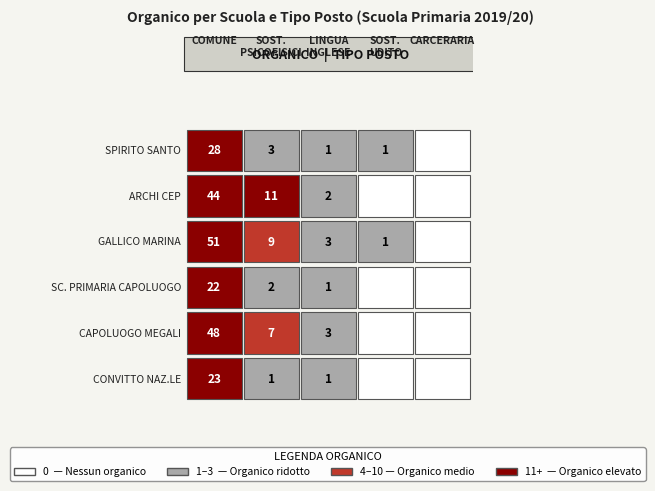

Reading left to right, extract all data points from this chart.

COMUNE: CONVITTO NAZ.LE=23	CAPOLUOGO MEGALI=48	SC. PRIMARIA CAPOLUOGO=22	GALLICO MARINA=51	ARCHI CEP=44	SPIRITO SANTO=28
SOST. MINORATI PSICOFISICI: CONVITTO NAZ.LE=1	CAPOLUOGO MEGALI=7	SC. PRIMARIA CAPOLUOGO=2	GALLICO MARINA=9	ARCHI CEP=11	SPIRITO SANTO=3
LINGUA INGLESE: CONVITTO NAZ.LE=1	CAPOLUOGO MEGALI=3	SC. PRIMARIA CAPOLUOGO=1	GALLICO MARINA=3	ARCHI CEP=2	SPIRITO SANTO=1
SOST. MINORATI DELL'UDITO: CONVITTO NAZ.LE=0	CAPOLUOGO MEGALI=0	SC. PRIMARIA CAPOLUOGO=0	GALLICO MARINA=1	ARCHI CEP=0	SPIRITO SANTO=1
CARCERARIA: CONVITTO NAZ.LE=0	CAPOLUOGO MEGALI=0	SC. PRIMARIA CAPOLUOGO=0	GALLICO MARINA=0	ARCHI CEP=0	SPIRITO SANTO=0